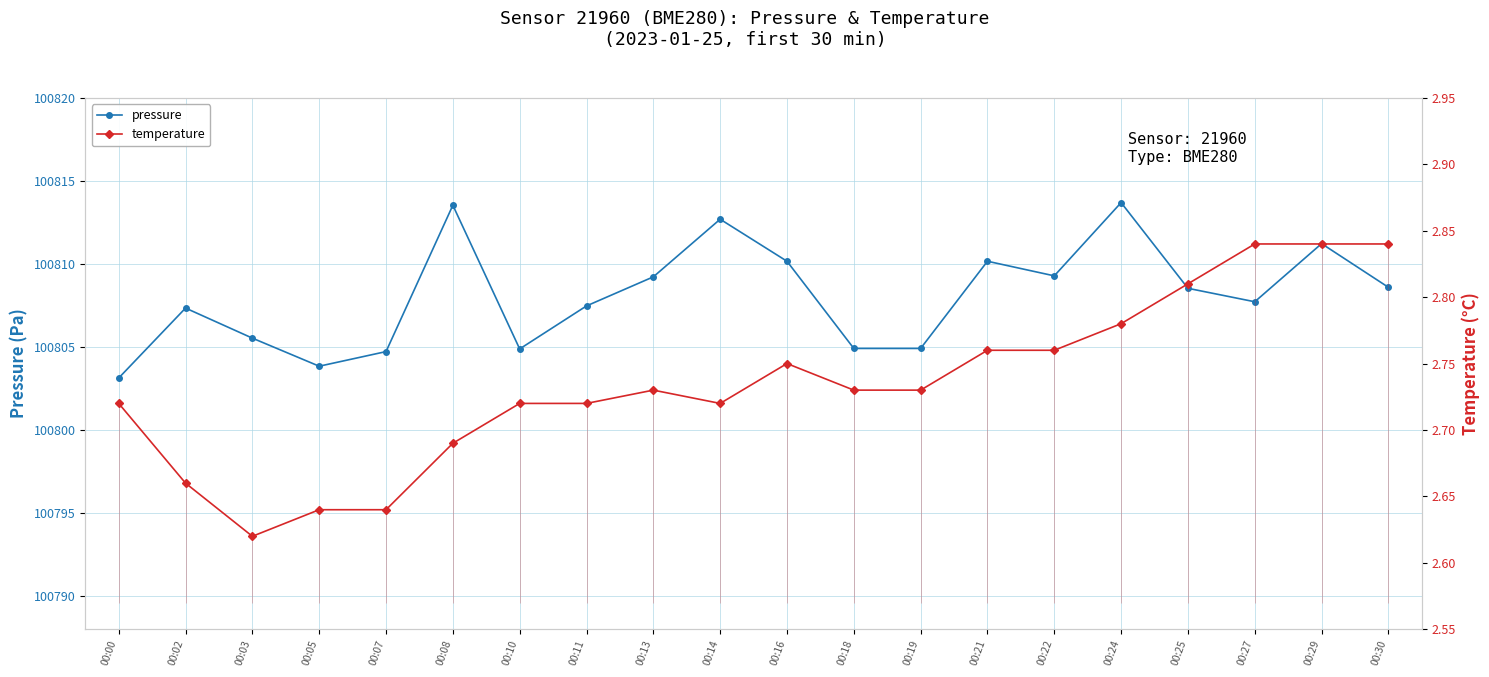

What is the greatest value displayed?

100813.7